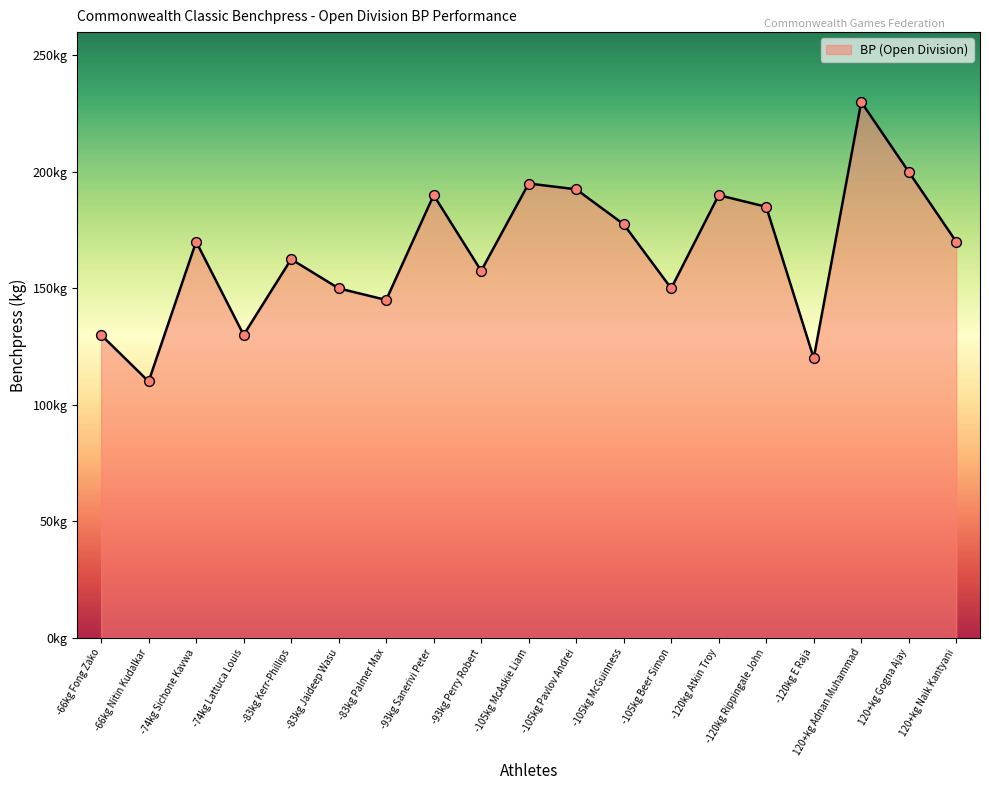

What is the change in value from -83kg Jaideep Wasu to -105kg McGuinness?

+27.5